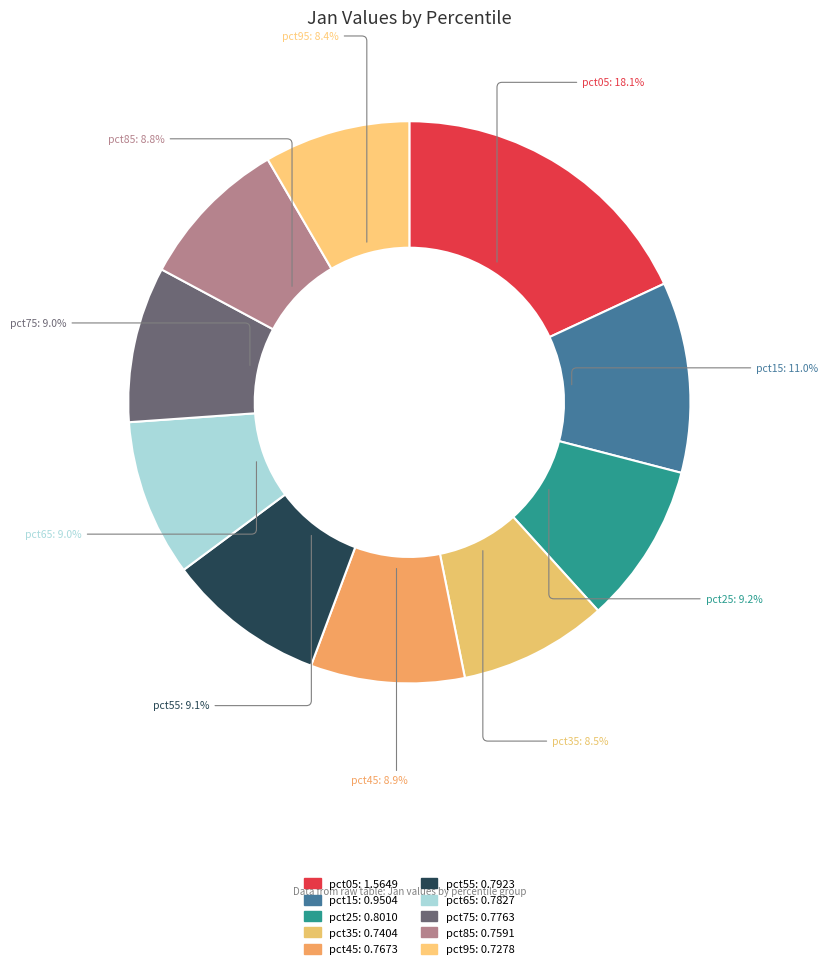

Which has a higher value, pct05 or pct85?

pct05